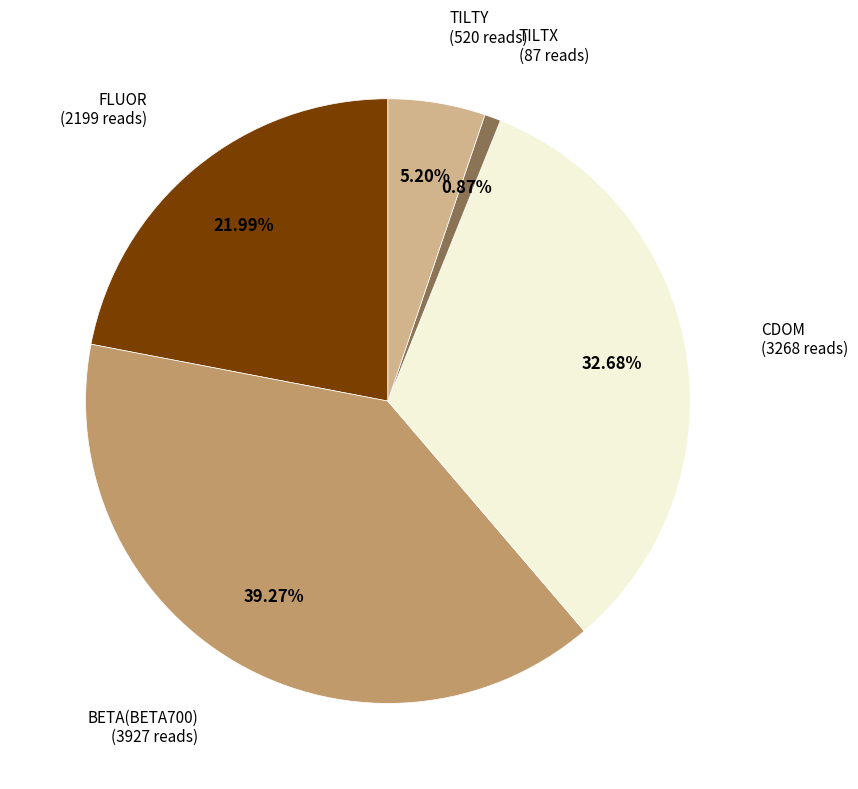

Is there a majority slice in this chart?

No